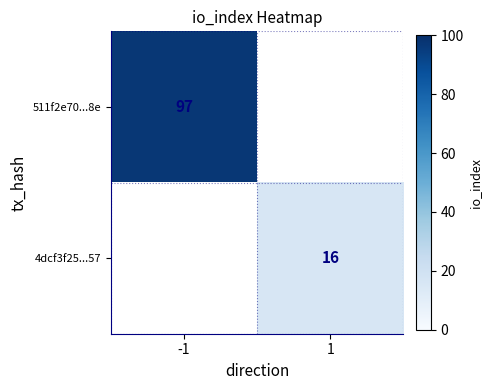

Is it true that 511f2e70...8e equals 31.5 at -1?

False